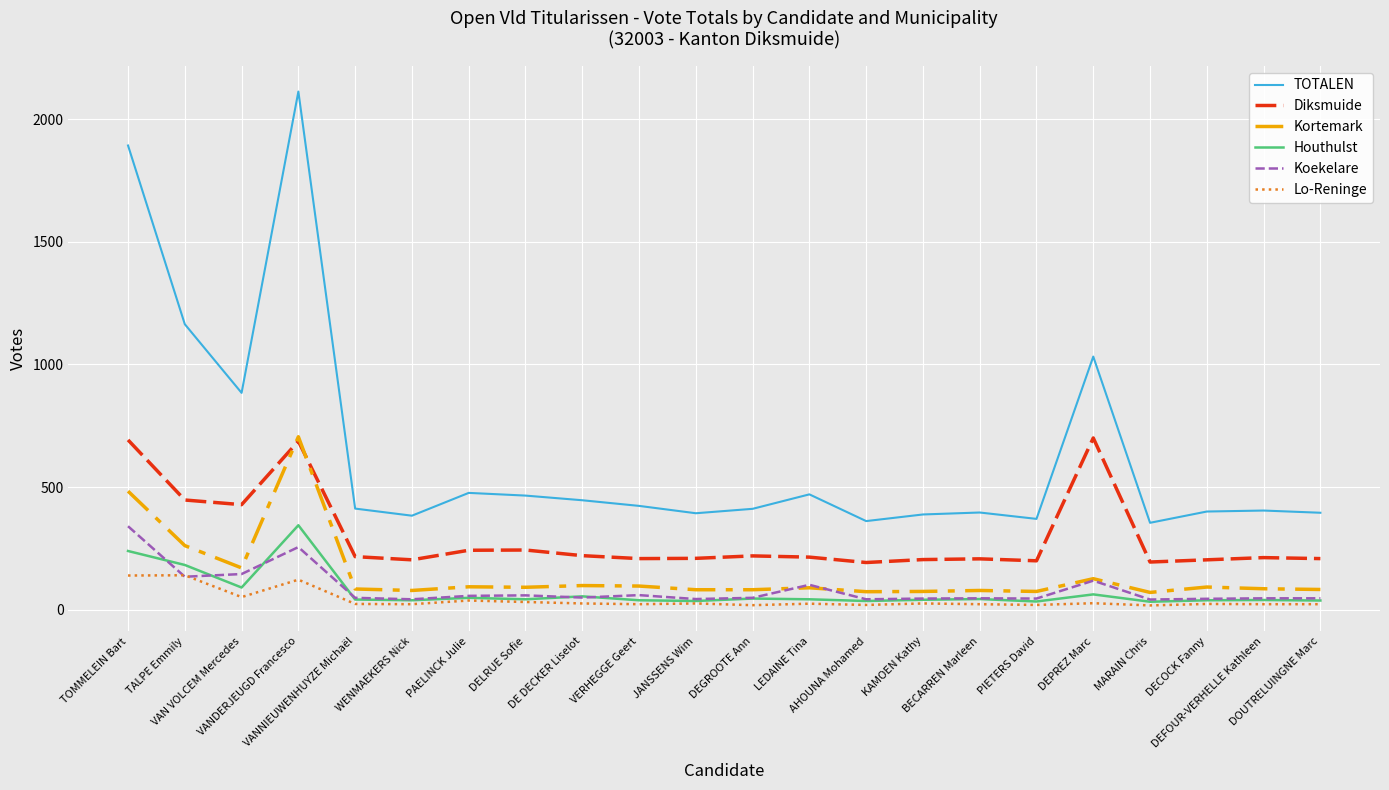

Is this an area chart (filled region under the line)?

No